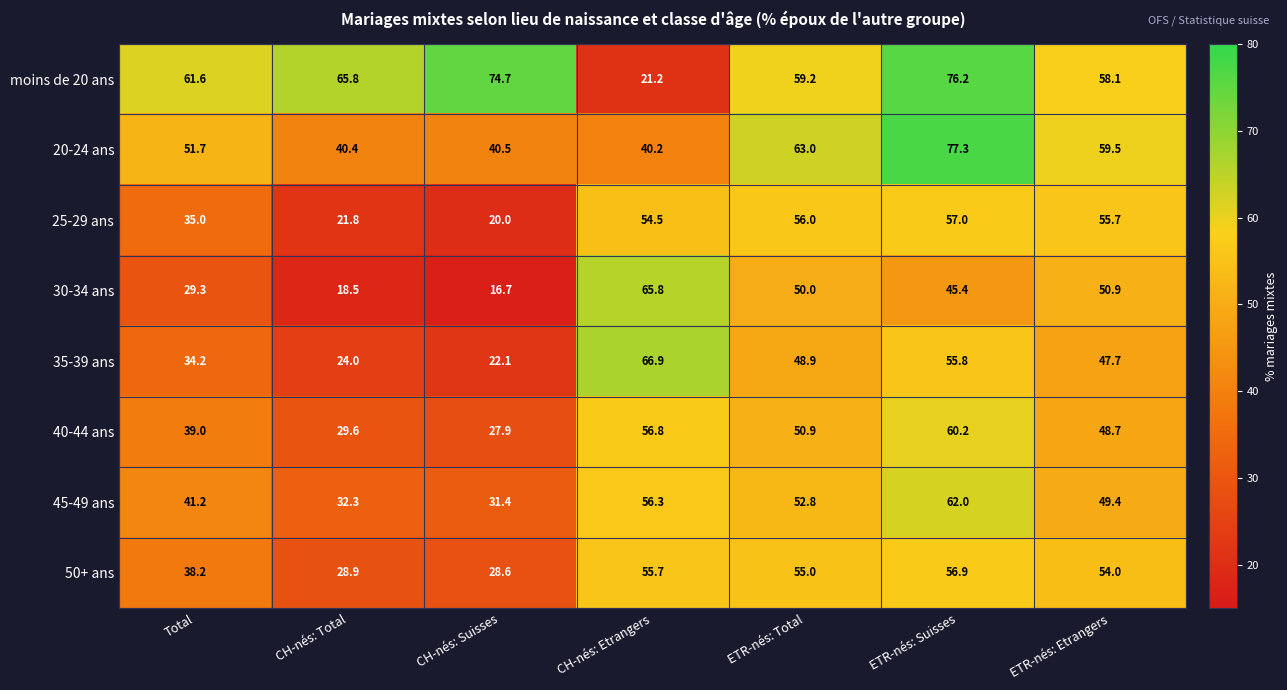

How many categories are shown in the chart?

7